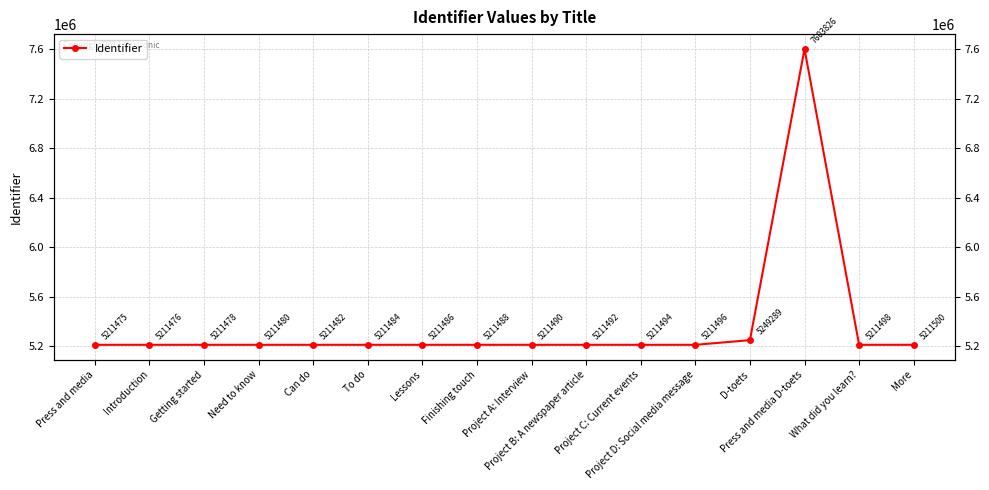

How many interior local peaks (higher than both neighbors) does the data have?

1